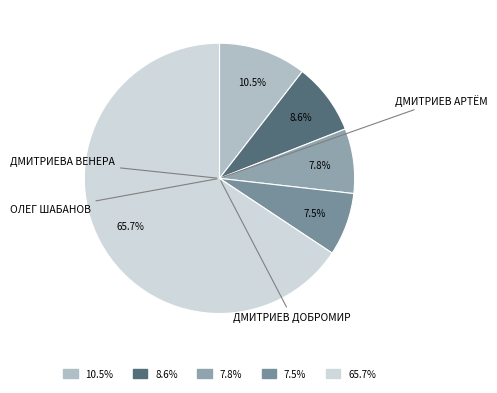

Which slice is the largest?

65.7%